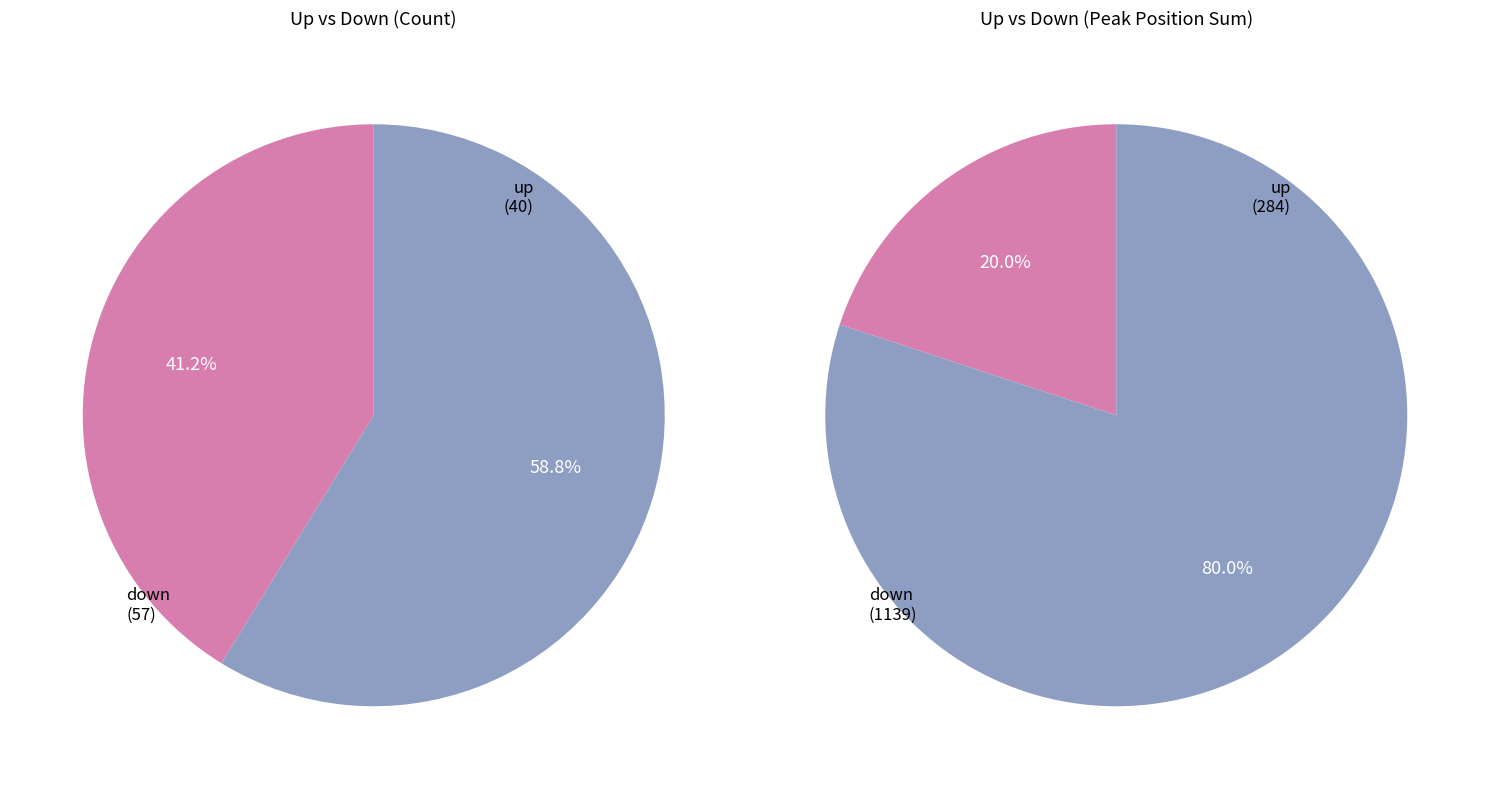

What is the majority slice?

down